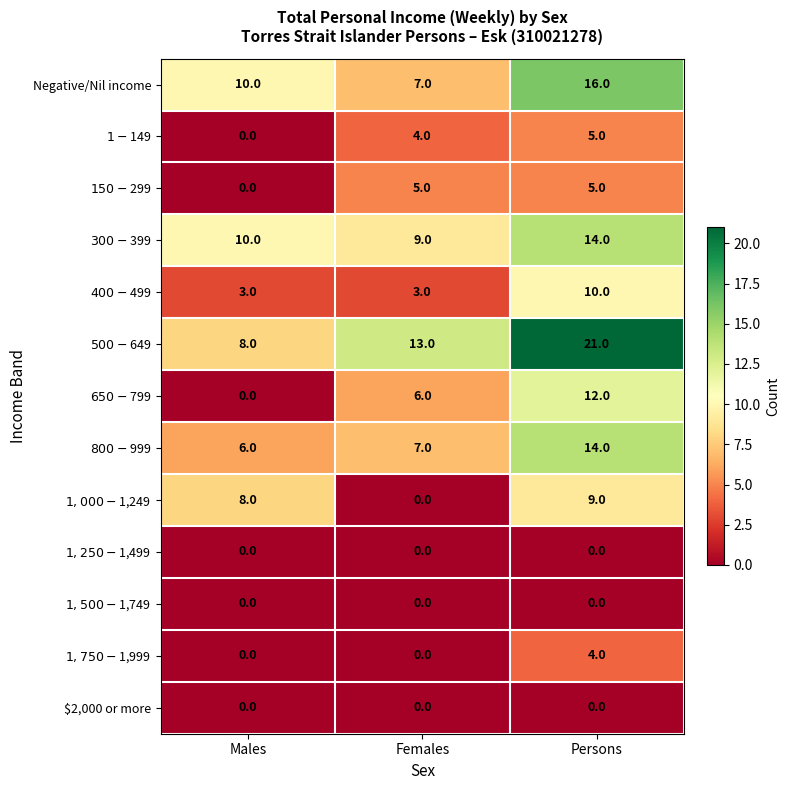

What is the difference between the highest and lowest values at Males?

10